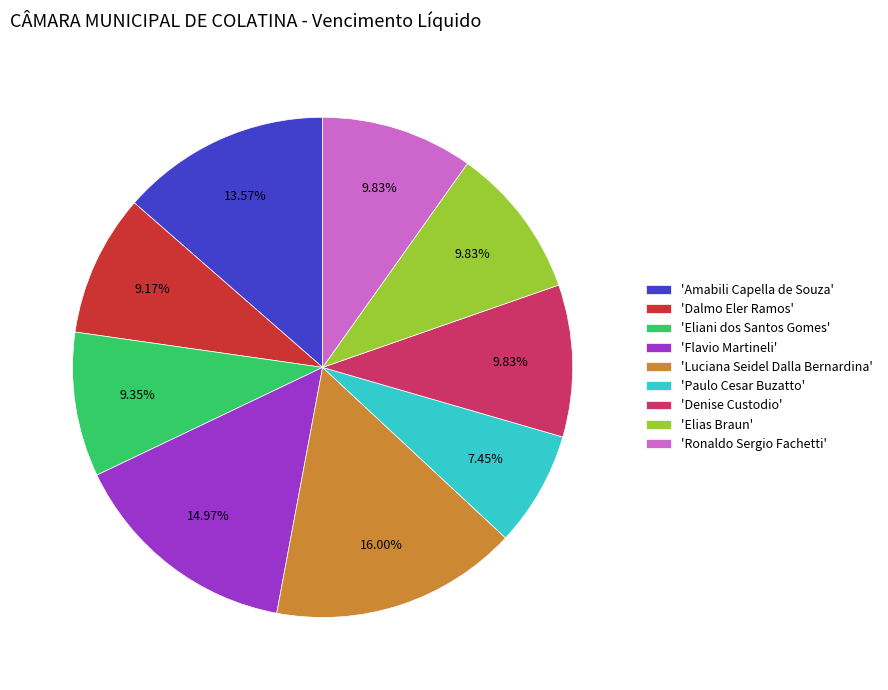

Does 'Ronaldo Sergio Fachetti' represent more than half of the total?

No